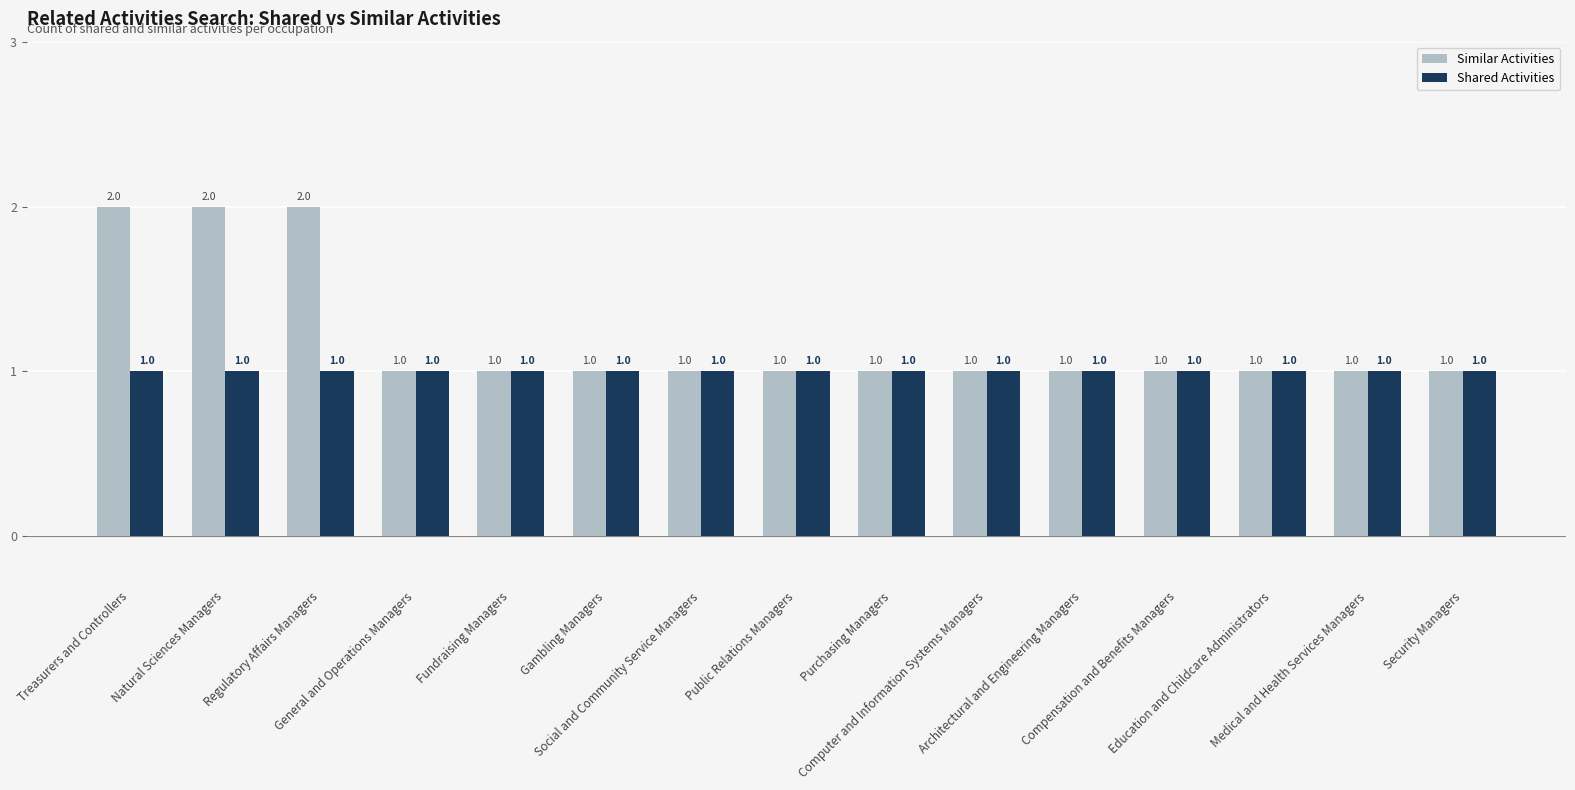

Reading left to right, what are all the values shown in this chart?

Similar Activities: 2	2	2	1	1	1	1	1	1	1	1	1	1	1	1
Shared Activities: 1	1	1	1	1	1	1	1	1	1	1	1	1	1	1